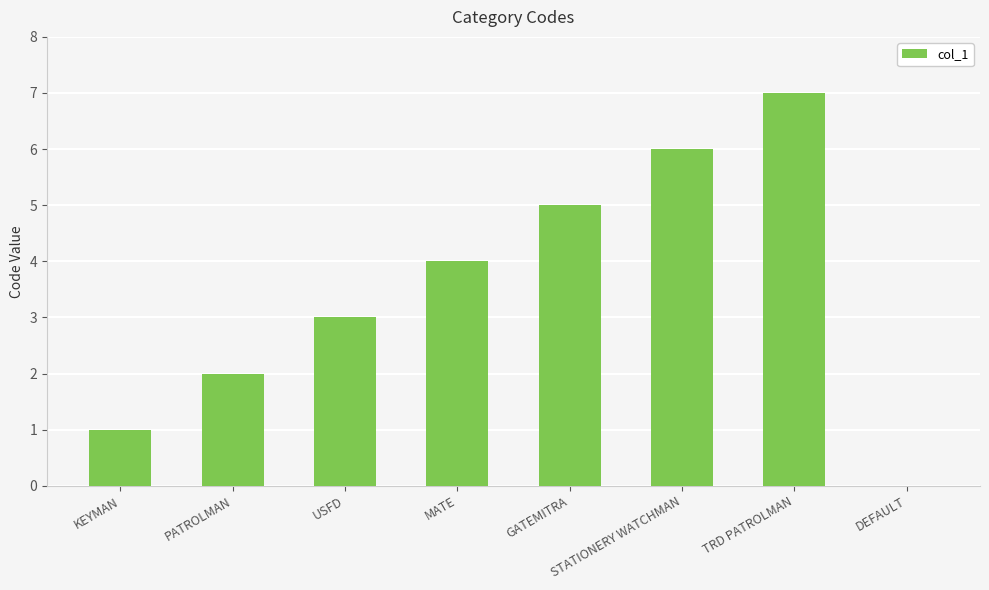

What value does the data have at STATIONERY WATCHMAN?

6